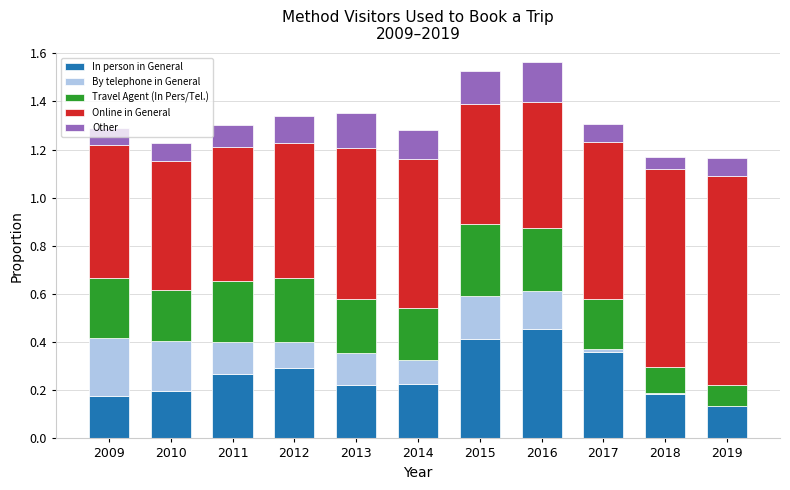

What is the sum of all In person in General values?

2.9